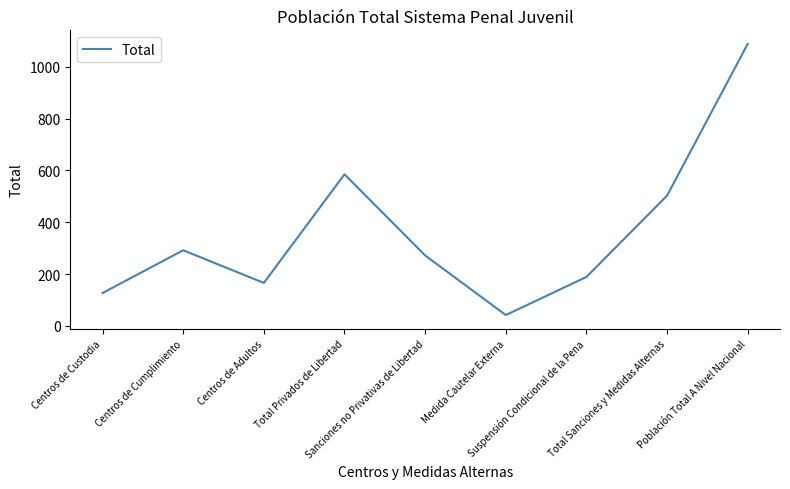

What is the average value?

363